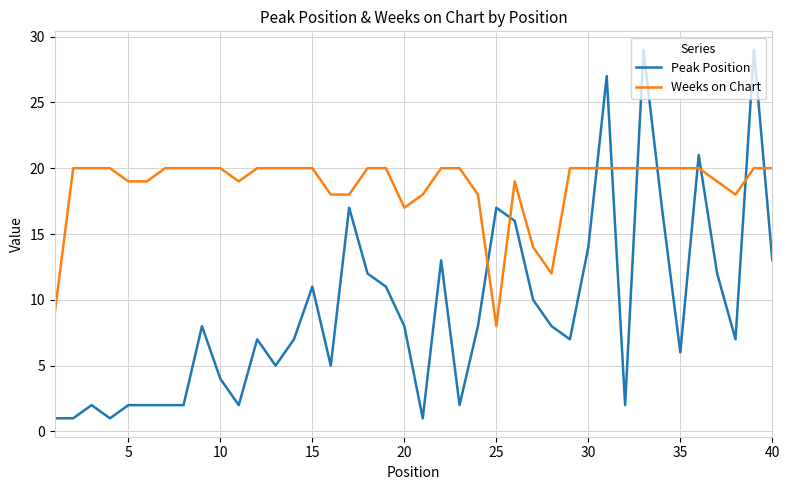

True or false: Weeks on Chart and Peak Position intersect in this chart.

True